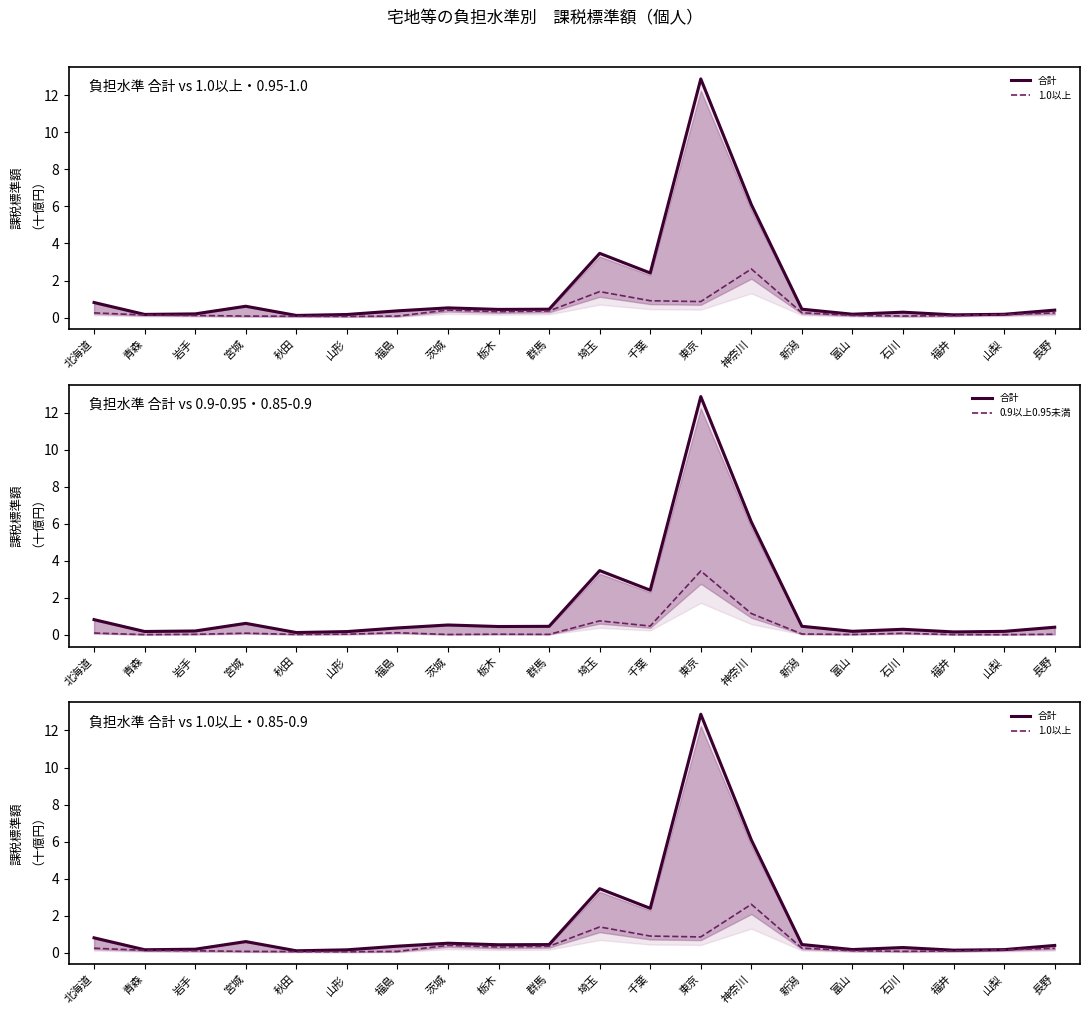

Reading left to right, what are all the values shown in this chart?

合計: 0.8	0.2	0.2	0.6	0.1	0.2	0.4	0.5	0.4	0.5	3.5	2.4	12.9	6.1	0.5	0.2	0.3	0.2	0.2	0.4
1.0以上: 0.3	0.1	0.1	0.1	0.1	0.1	0.1	0.4	0.3	0.4	1.4	0.9	0.9	2.6	0.3	0.1	0.1	0.1	0.2	0.3
0.9以上0.95未満: 0.1	0.0	0.0	0.1	0.0	0.0	0.1	0.0	0.0	0.0	0.7	0.5	3.4	1.1	0.0	0.0	0.1	0.0	0.0	0.0